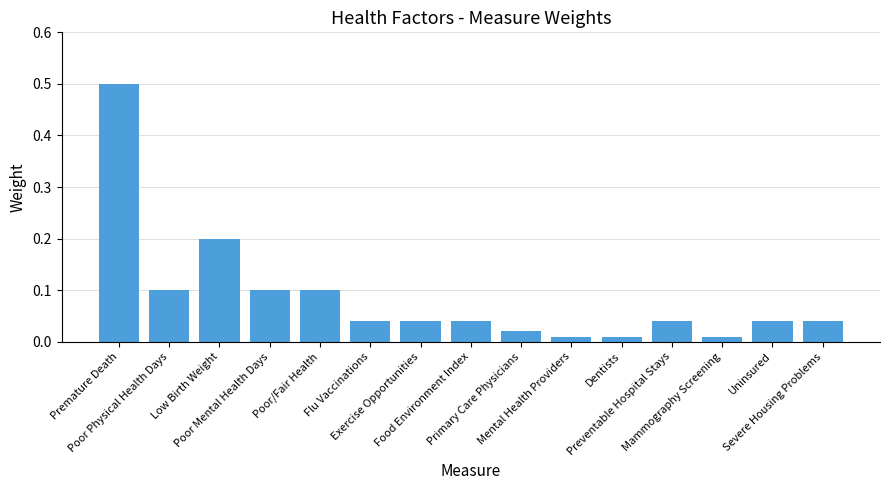

What position from the right is Low Birth Weight?

13